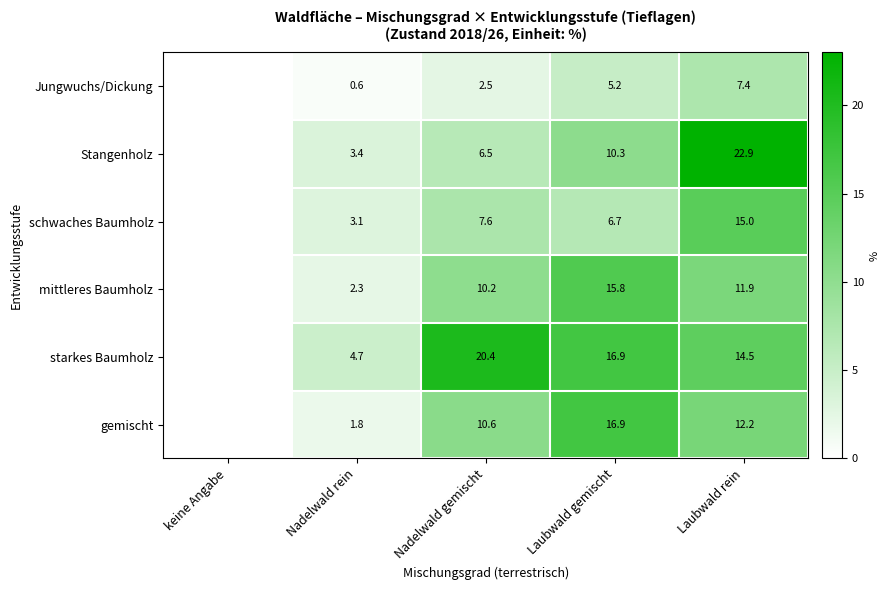

The value of starkes Baumholz at Nadelwald gemischt is 36.1. True or false?

False